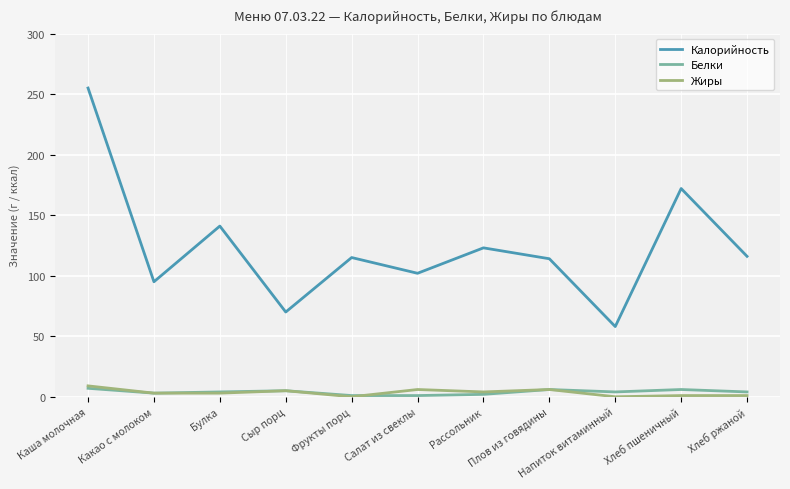

What is the average value of the Жиры series?

3